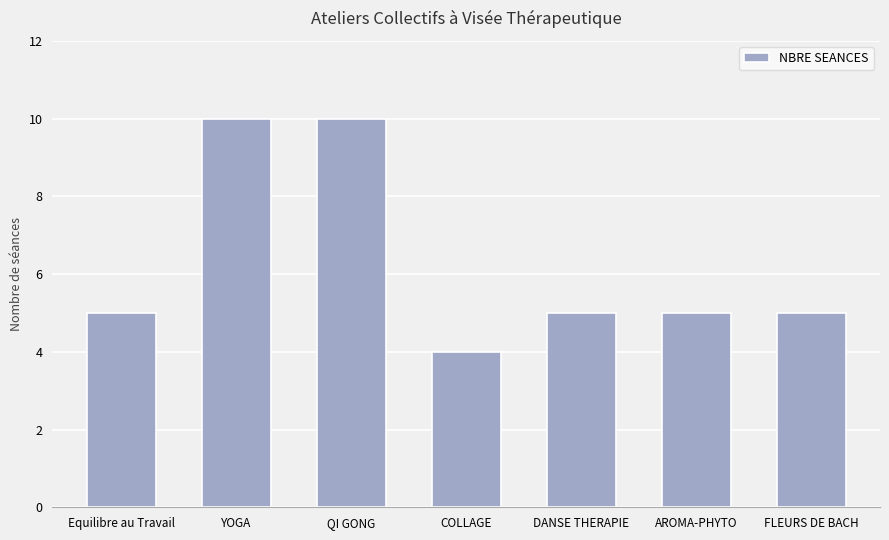

The chart shows a value of 5 at COLLAGE. True or false?

False